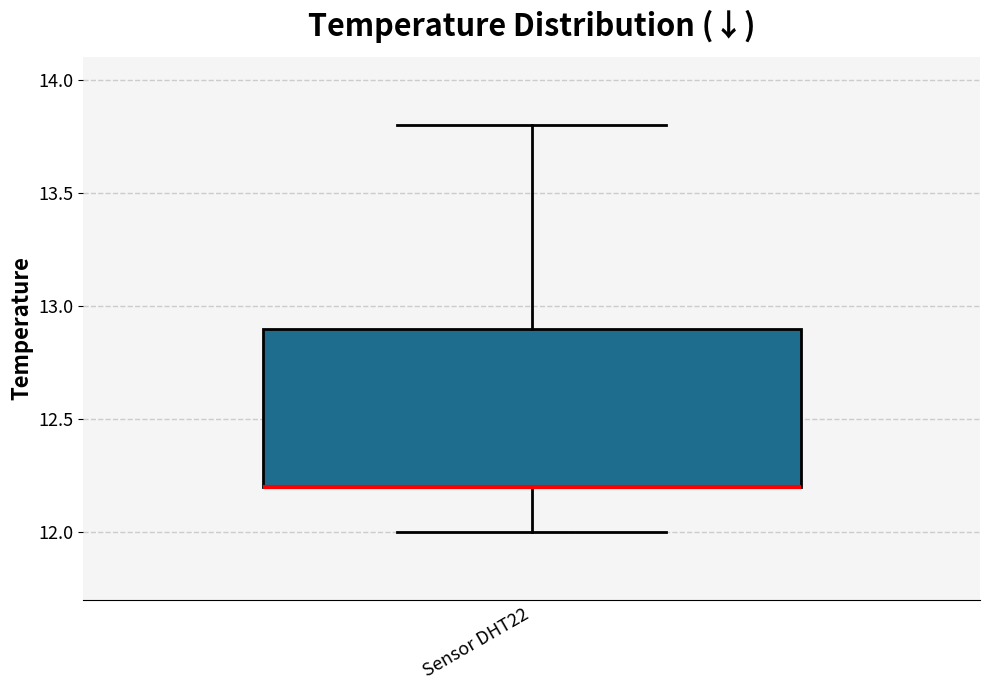

Where does the lower whisker of the box for Sensor DHT22 end on the y-axis? The values are not printed on the chart, so give them approximately, as read against the axis.

12.0